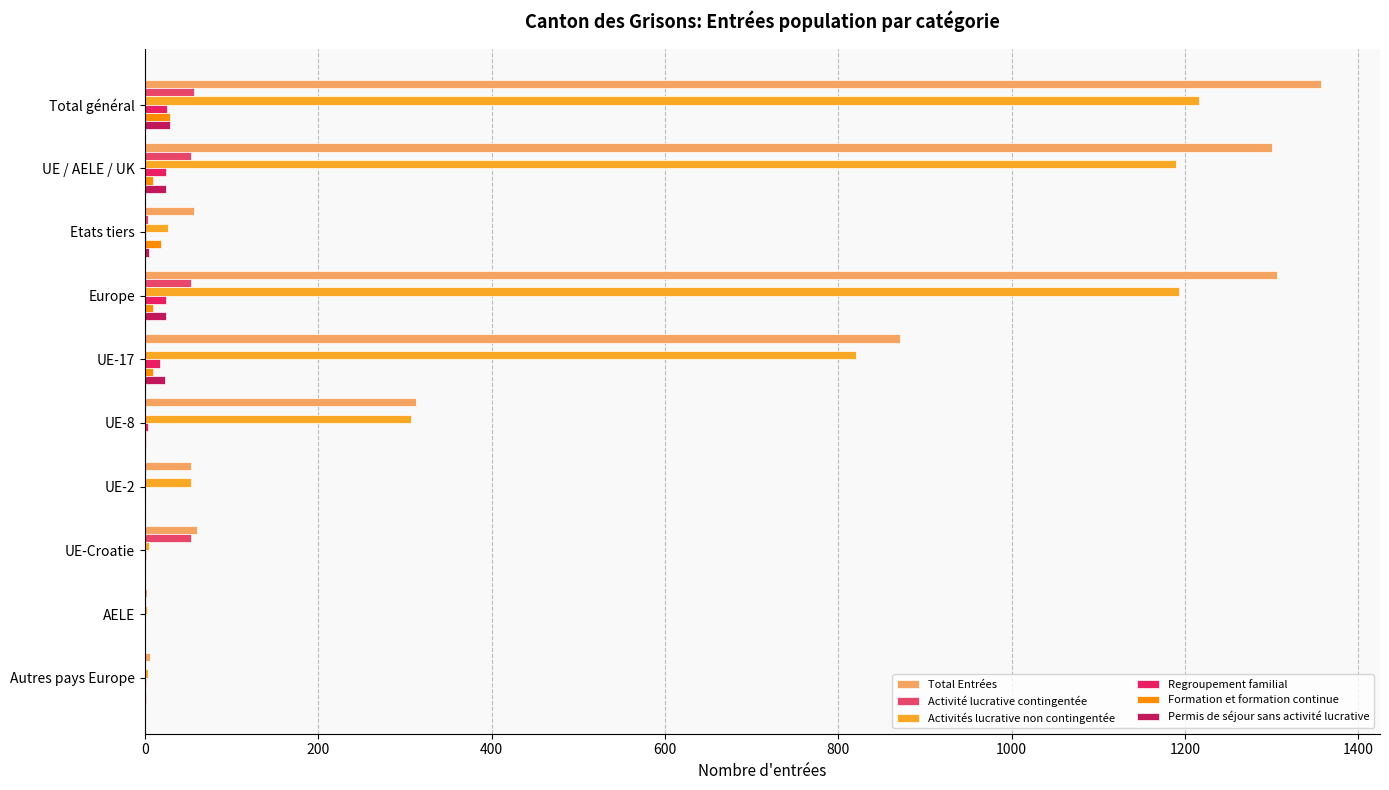

How many data points does each series have?

10